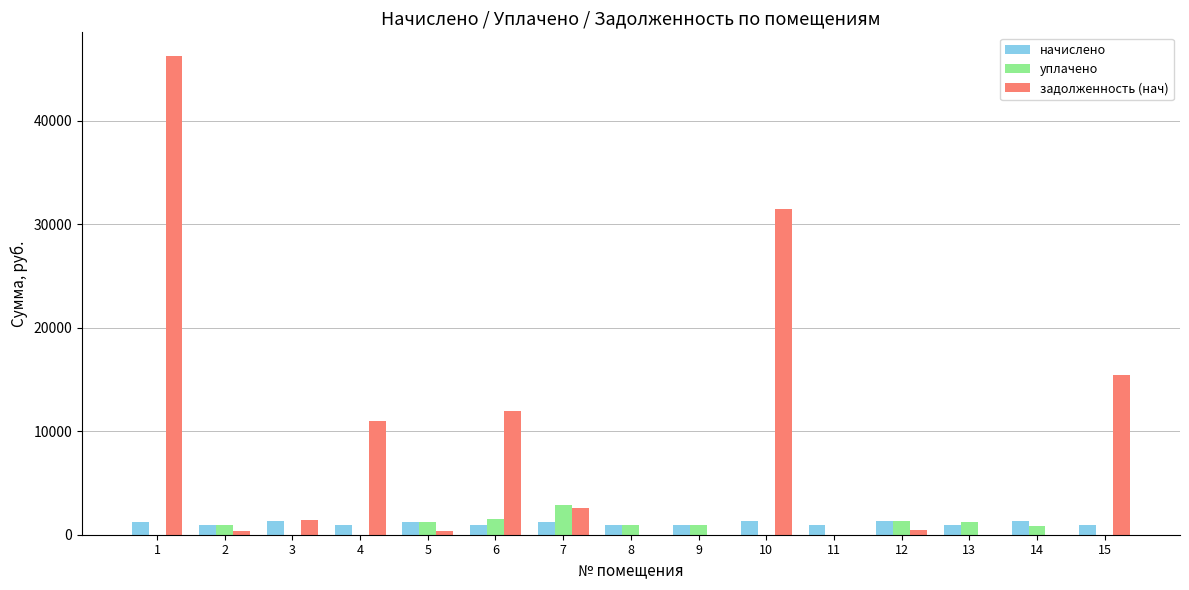

What is the greatest value displayed?

46205.4